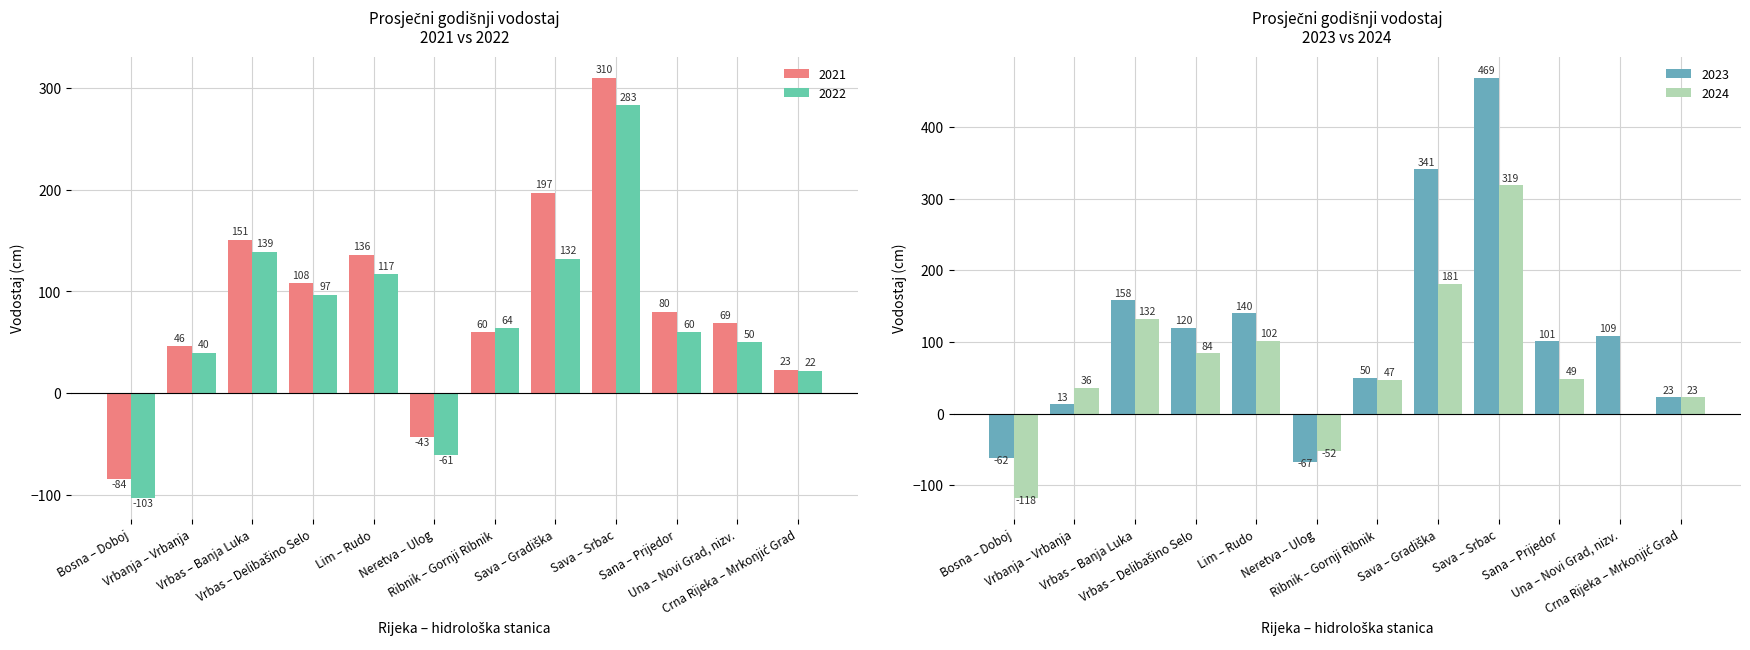

What is the label of the 4th bar from the right?

Sava – Srbac